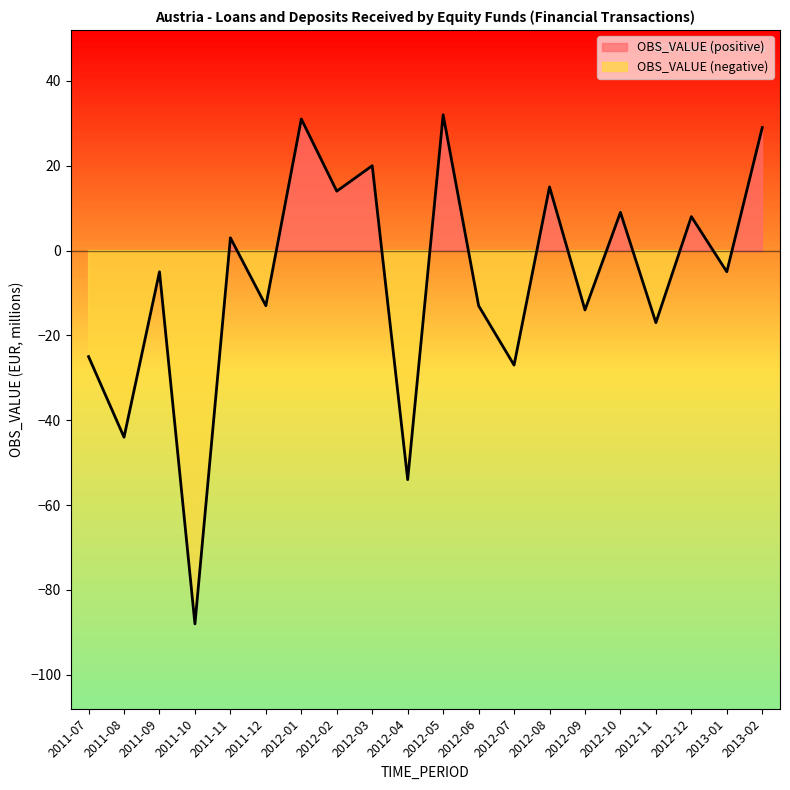

What is the minimum value shown in the chart?

-88